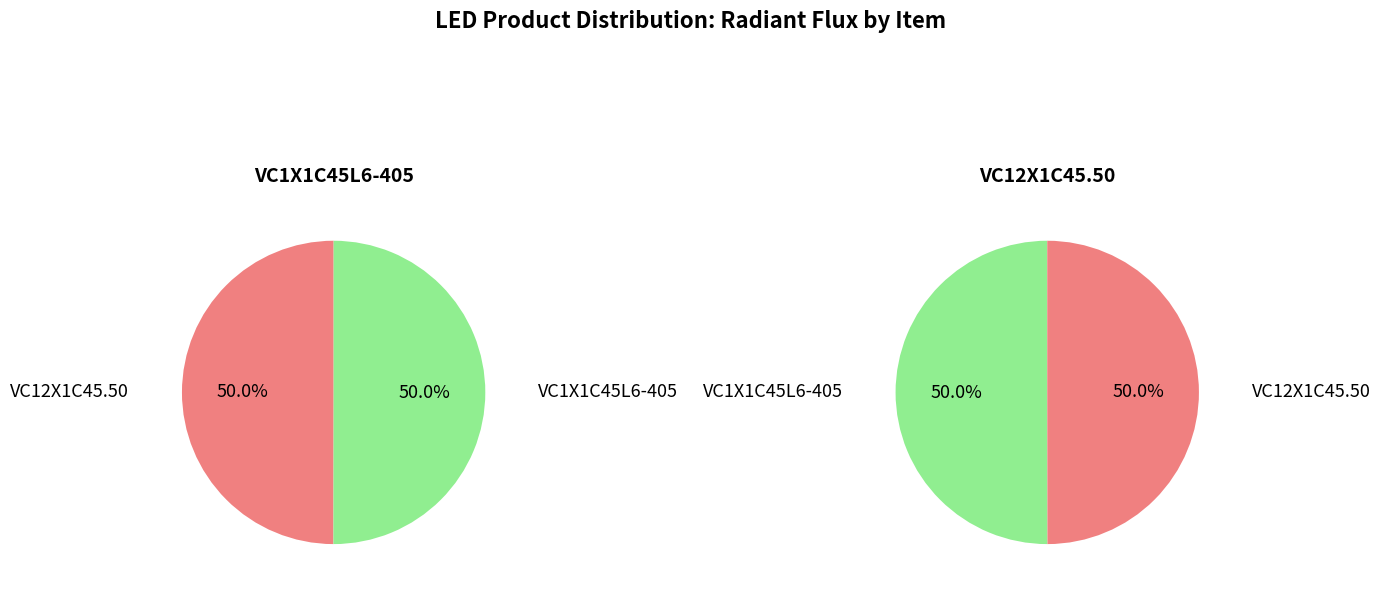

What is the majority slice?

VC1X1C45L6-405